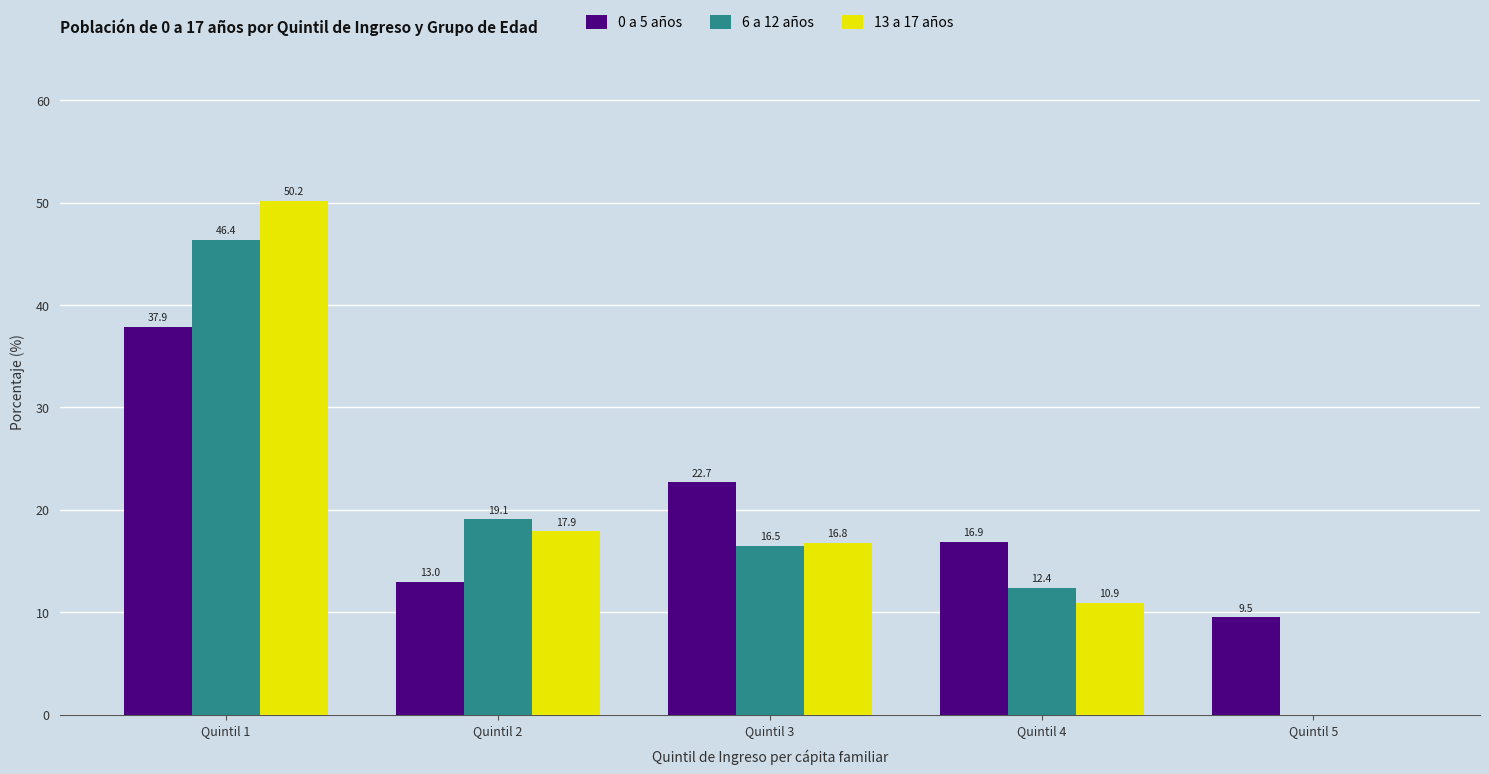

What is the maximum value shown in the chart?

50.2